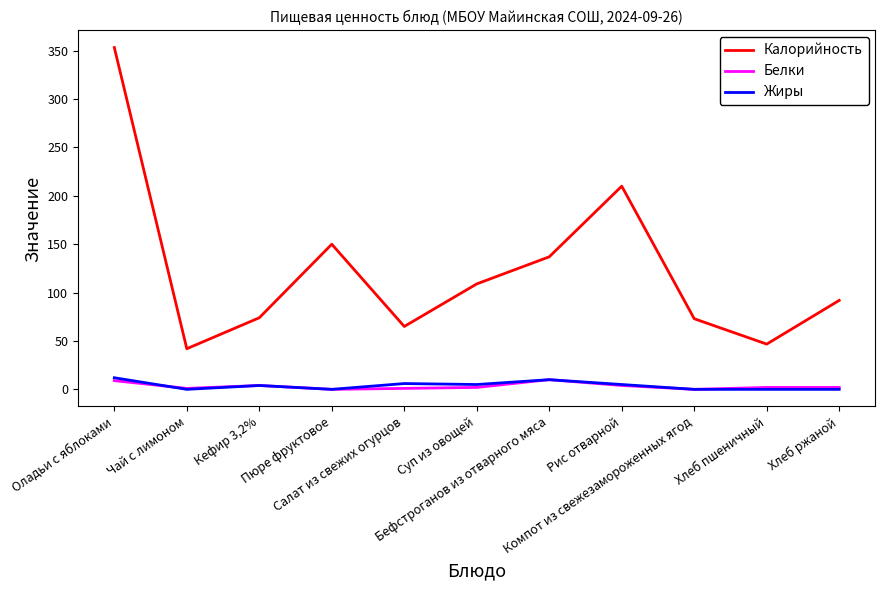

True or false: Калорийность has a value of 42.0 at Чай с лимоном.

True